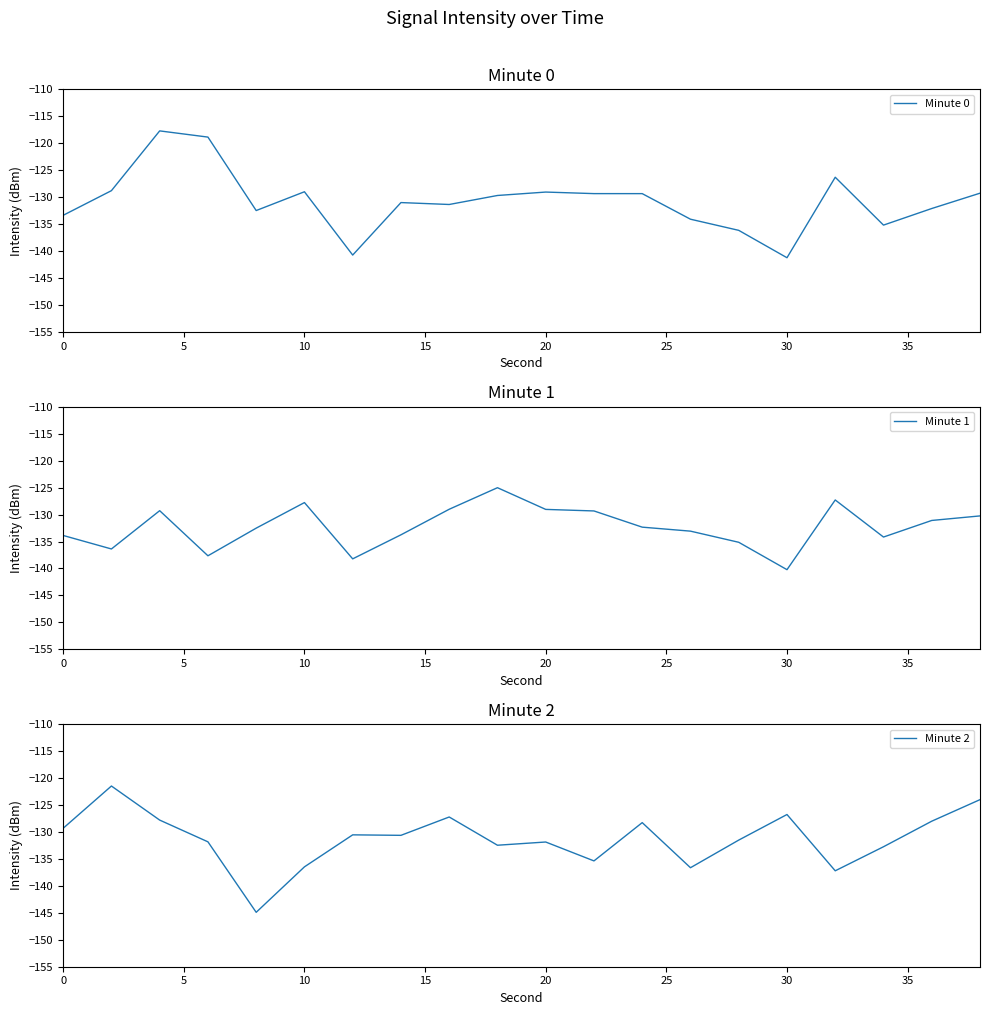

What is the maximum value for Minute 0?

-117.7